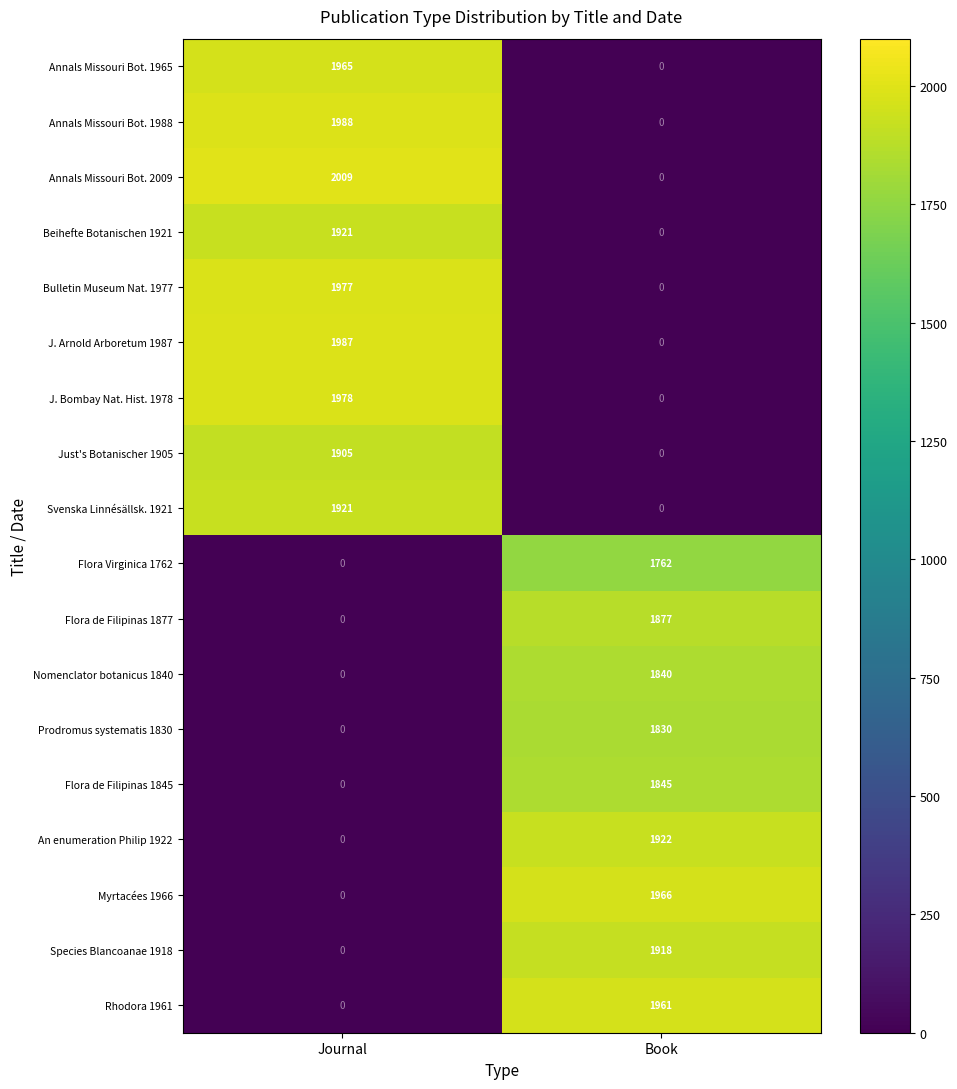

What value does the Flora Virginica 1762 series have at Book?

1762